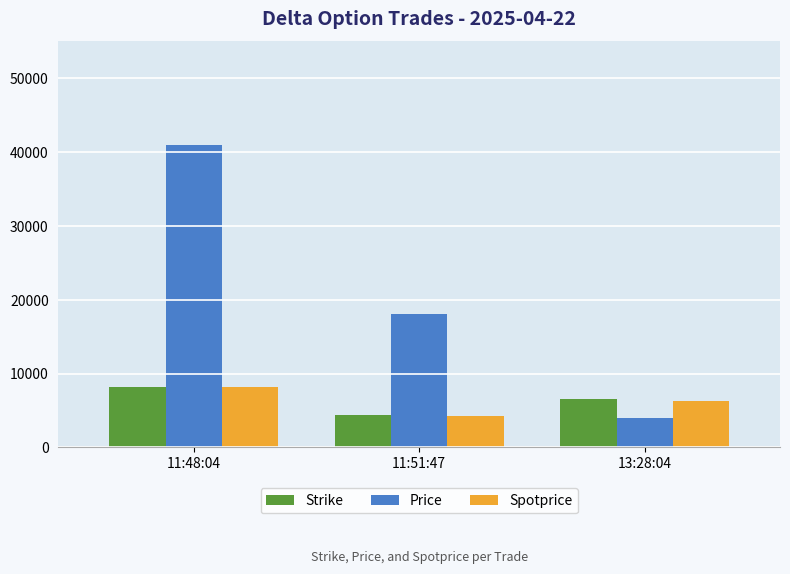

How many bars are there in each group?

3